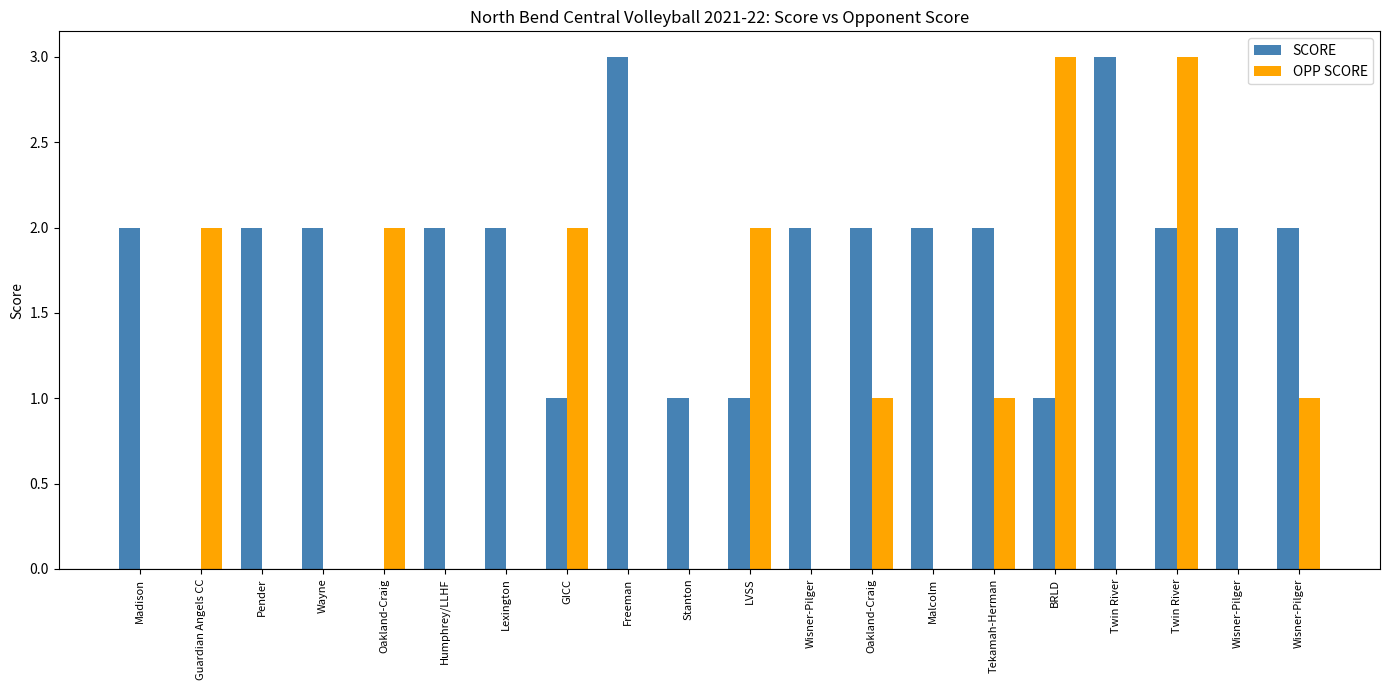

The OPP SCORE series shows -1 at Humphrey/LLHF. True or false?

False